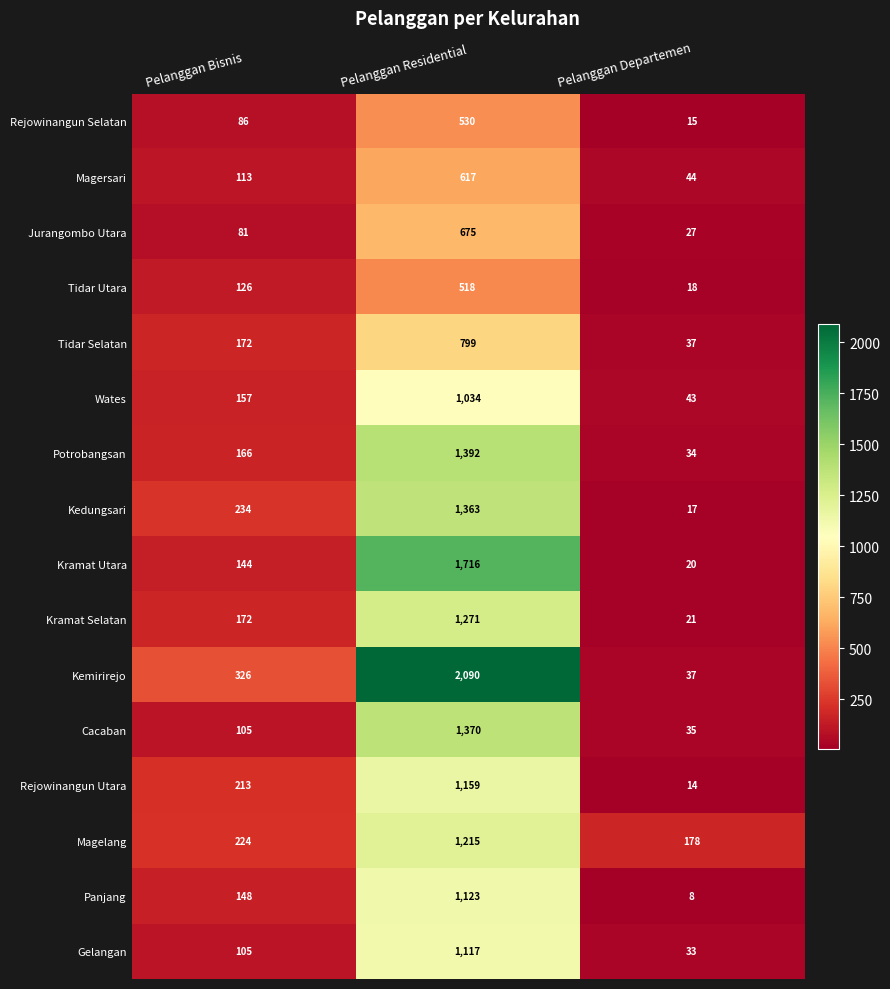

At which category does the chart reach its peak across all series?

Pelanggan Residential